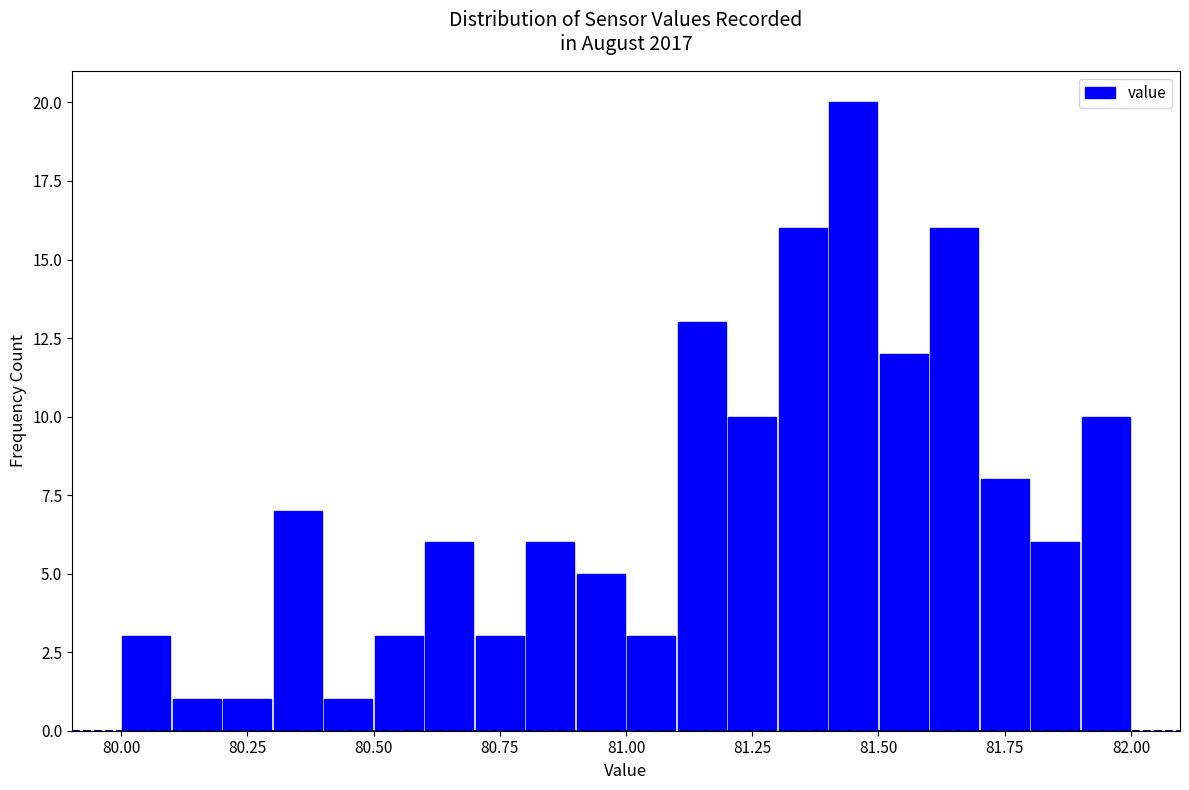

Around what value on the x-axis is the tallest bar? Give the approximate position of its centre, as read against the axis.

81.45